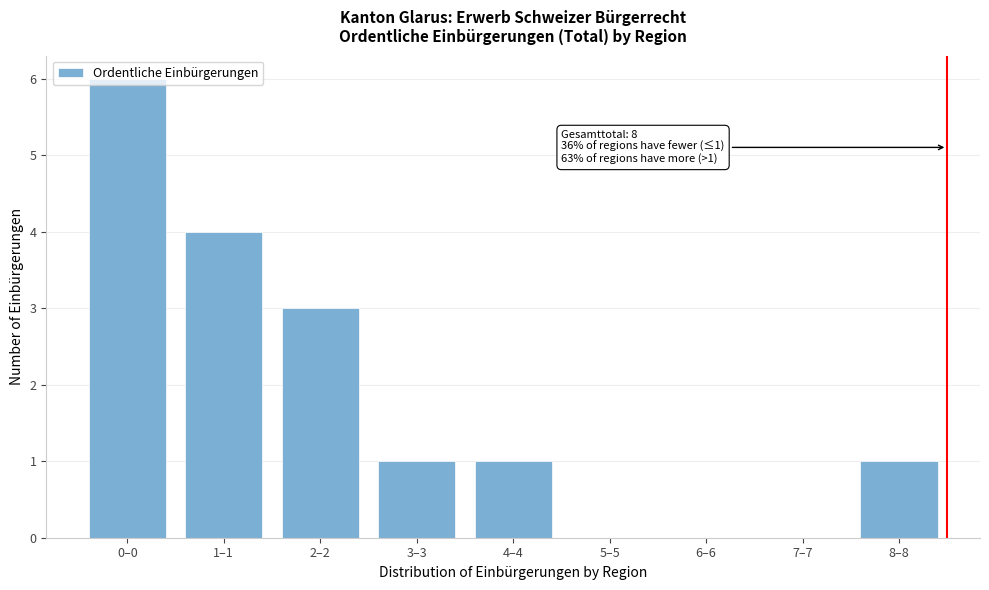

What is the greatest value displayed?

6